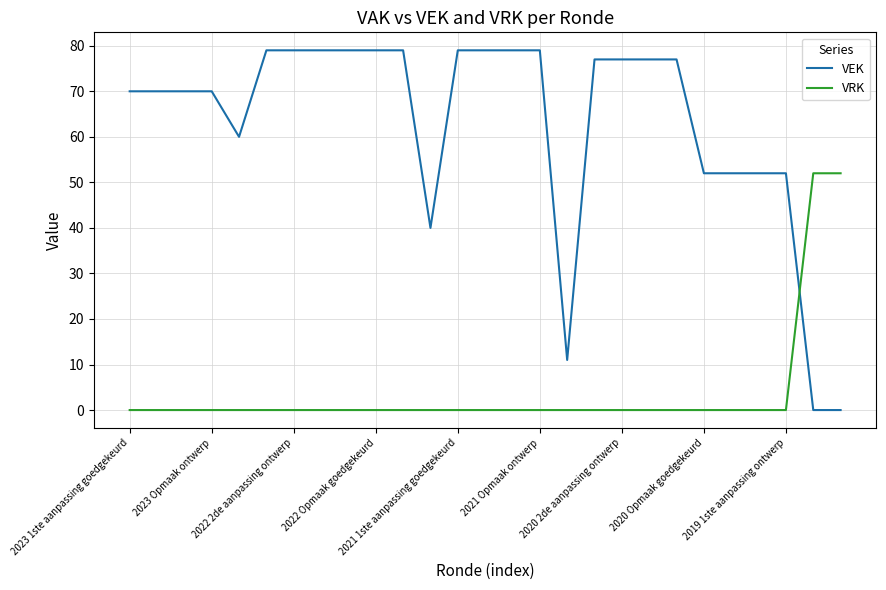

True or false: VRK and VEK intersect in this chart.

True